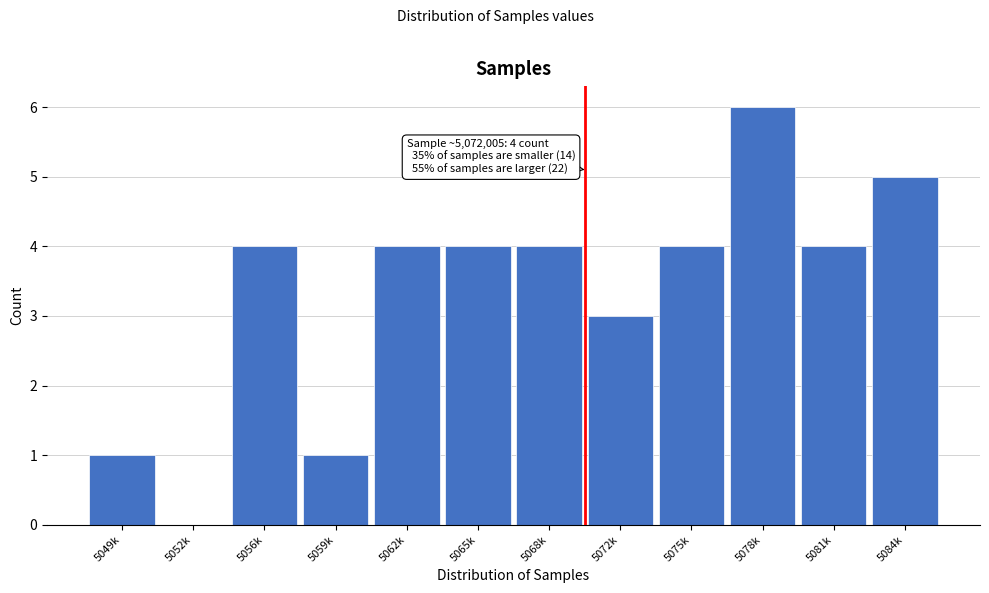

Reading left to right, extract all data points from this chart.

5049k=1	5052k=0	5056k=4	5059k=1	5062k=4	5065k=4	5068k=4	5072k=3	5075k=4	5078k=6	5081k=4	5084k=5